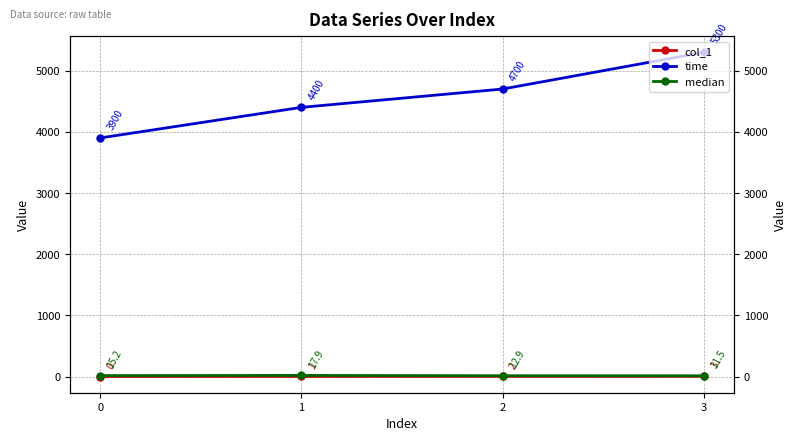

Which series changed the most between 0 and 2?

time